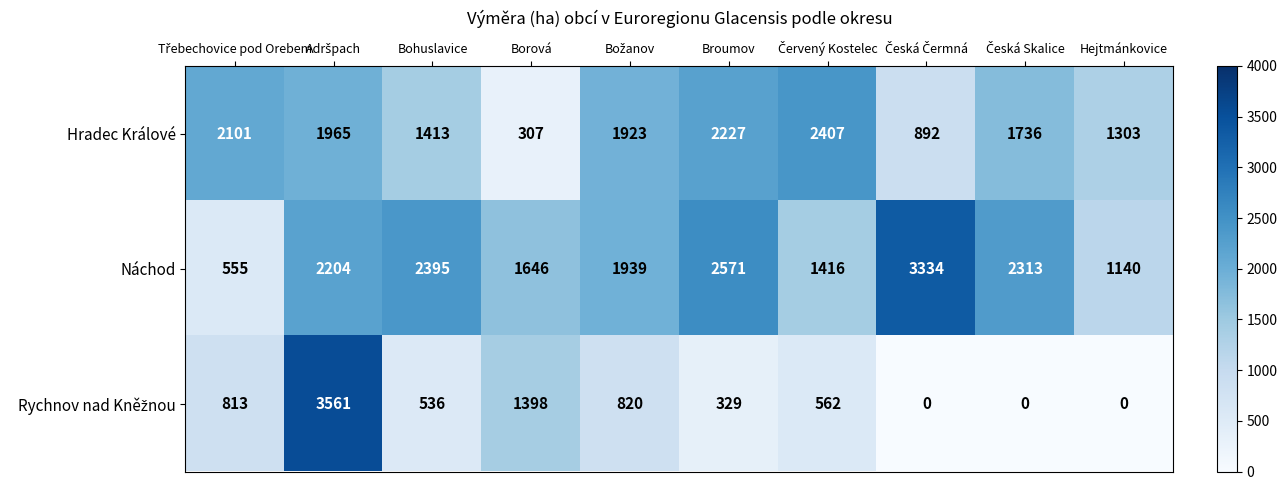

What is the total value across all series at Broumov?

5127